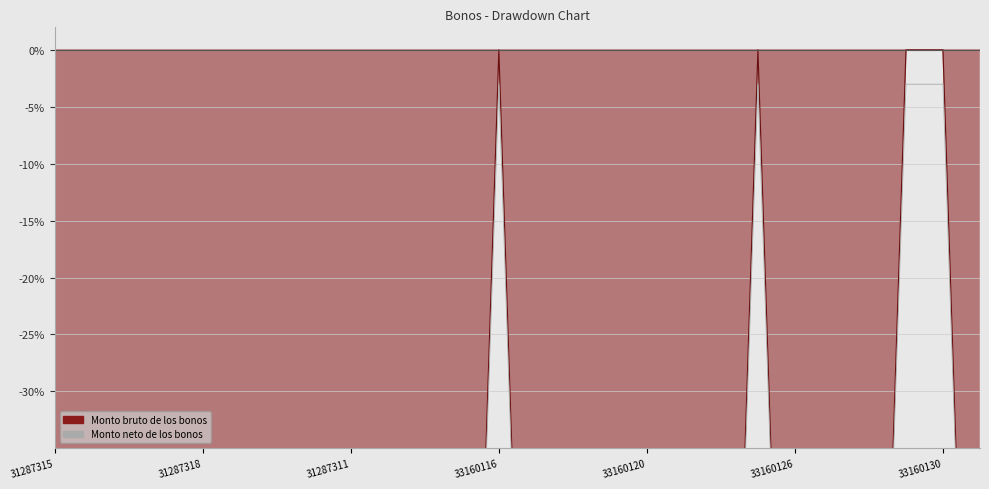

What is the average value of the Monto bruto de los bonos series?

-85